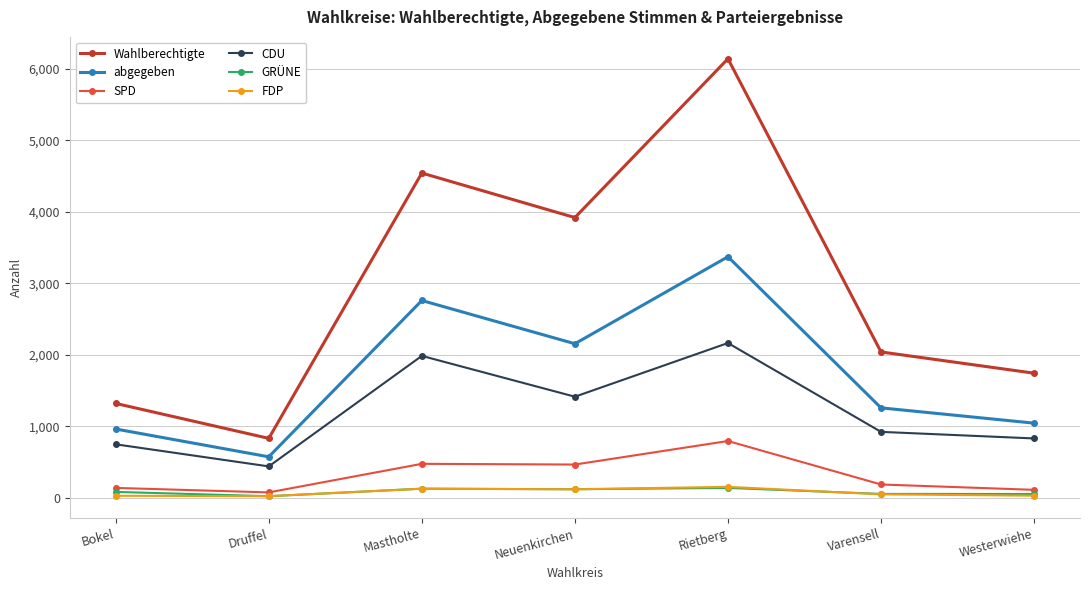

How many distinct data groups are displayed?

6